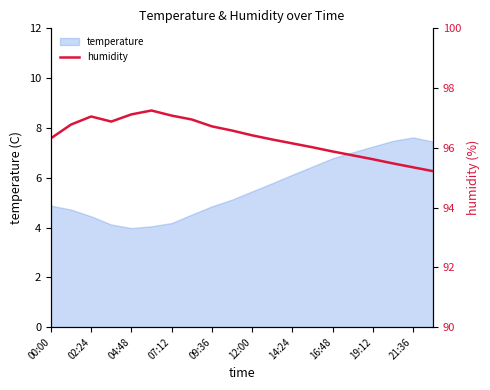

How many lines are shown in the chart?

1